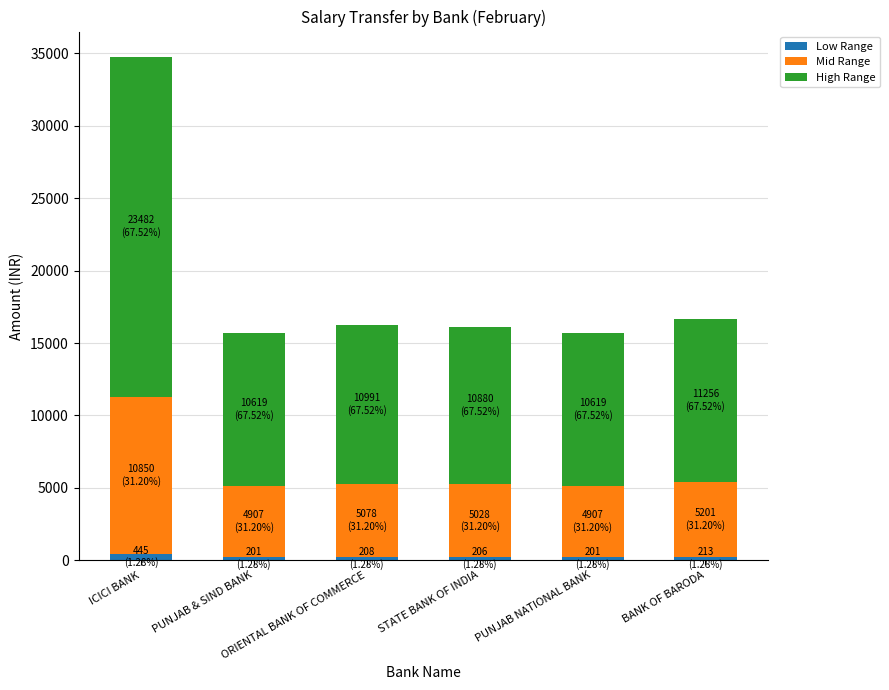

What is the average value of the Low Range series?

246